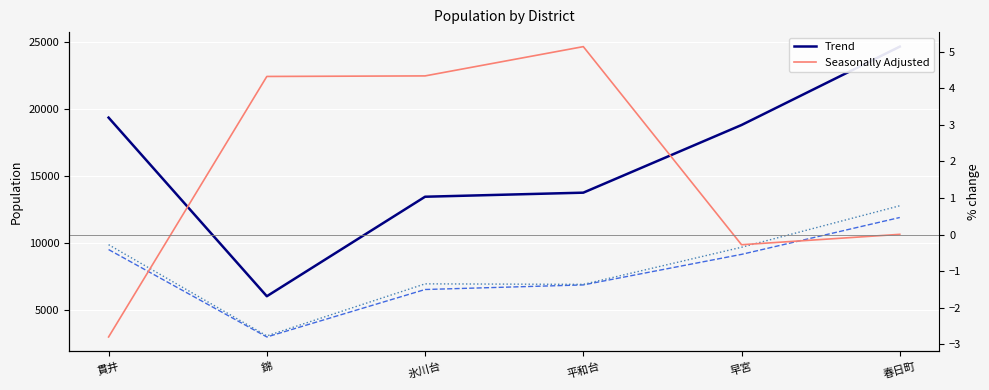

How many interior local peaks does the Female series have?

1